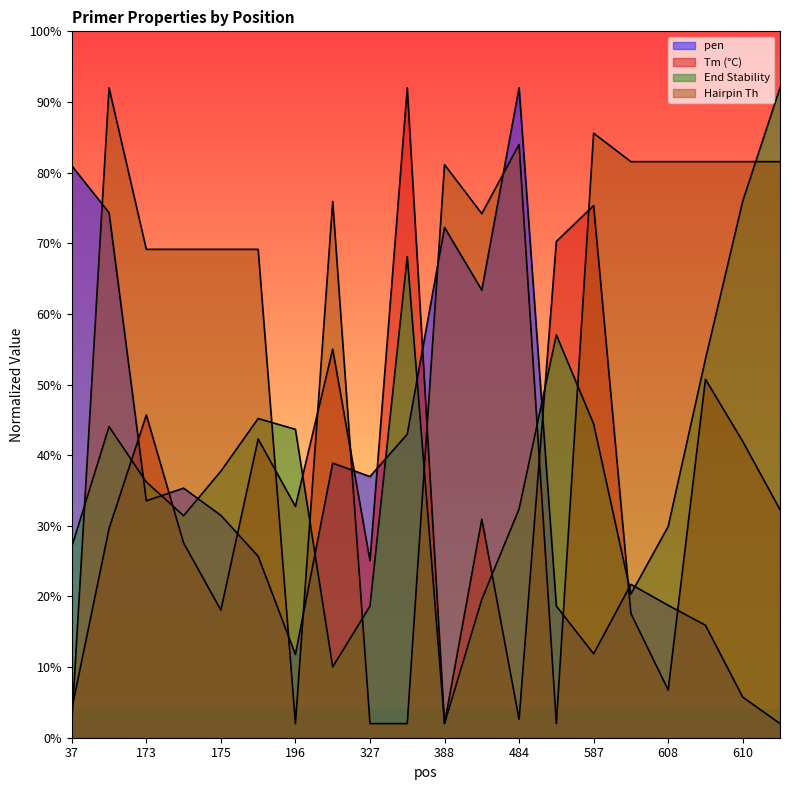

What is the total value across all series at 608?

136.9